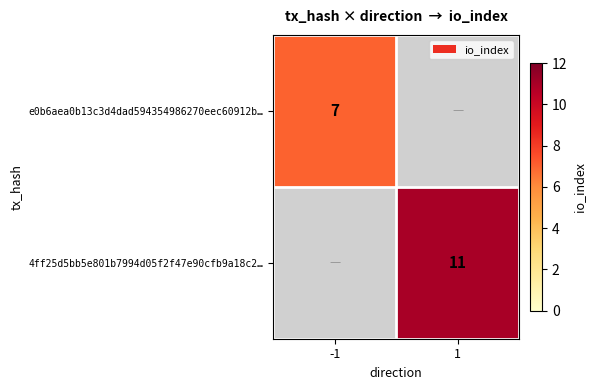

Is it true that e0b6aea0b13c3d4dad594354986270eec60912b… equals 12 at -1?

False